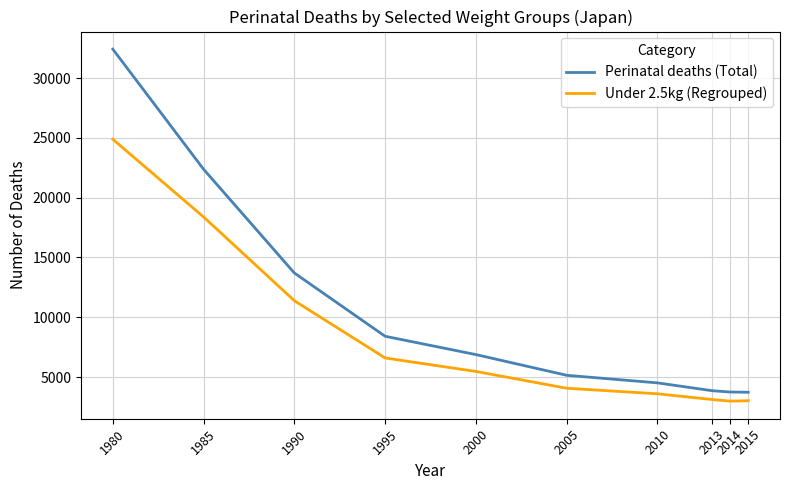

List the series in order of their peak value, lowest first.

Under 2.5kg (Regrouped), Perinatal deaths (Total)